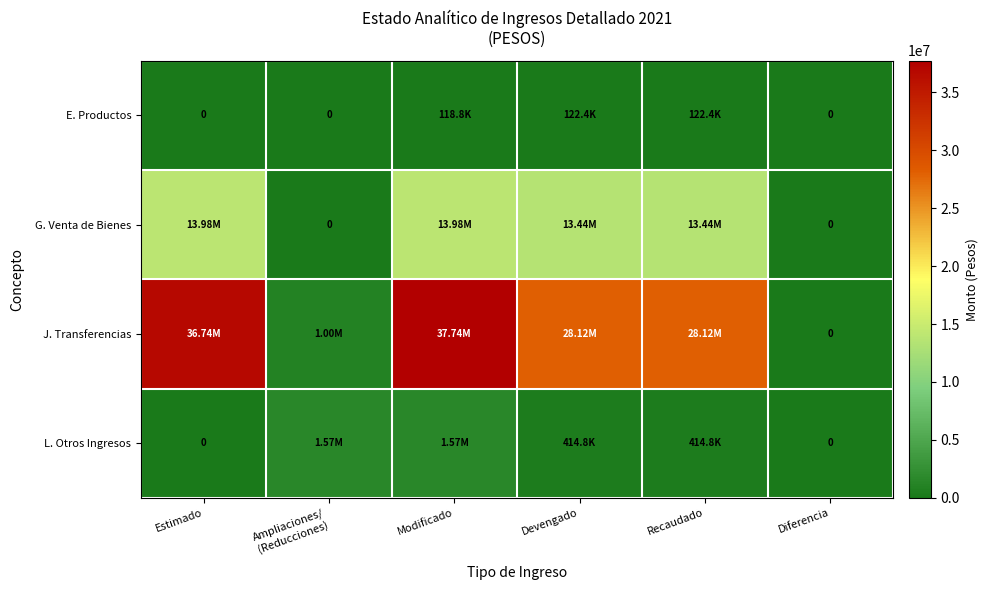

What is the difference between the maximum and minimum values in the G. Venta de Bienes series?

13980191.0